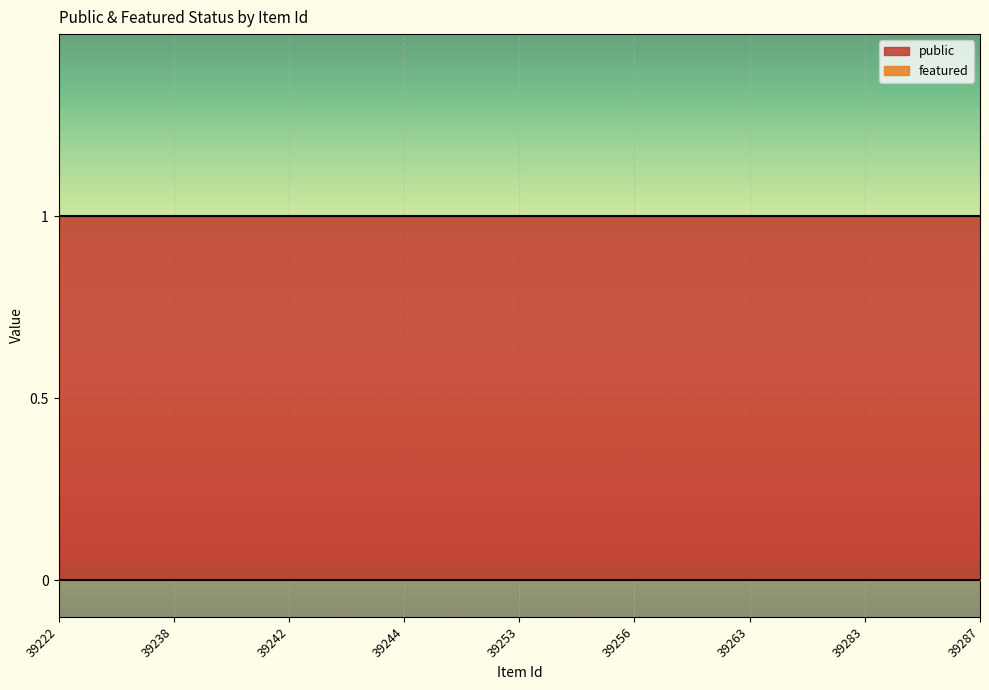

Is it true that featured equals 0 at 39283?

True